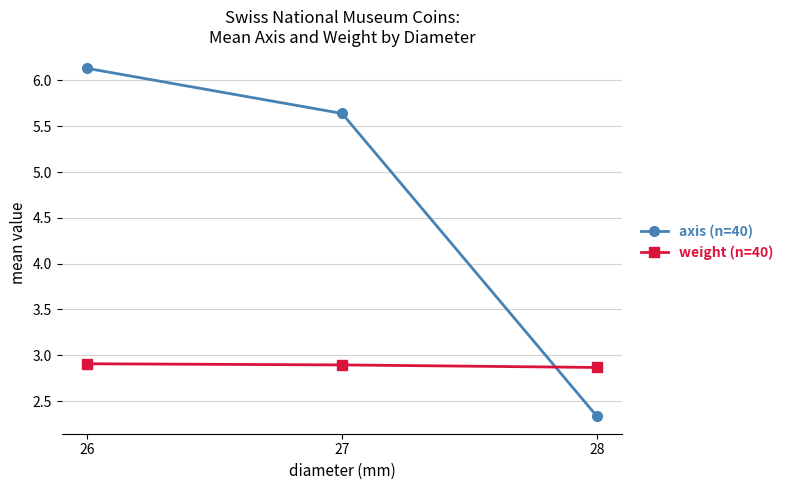

Rank the categories by axis (n=40) value from lowest to highest.

28, 27, 26